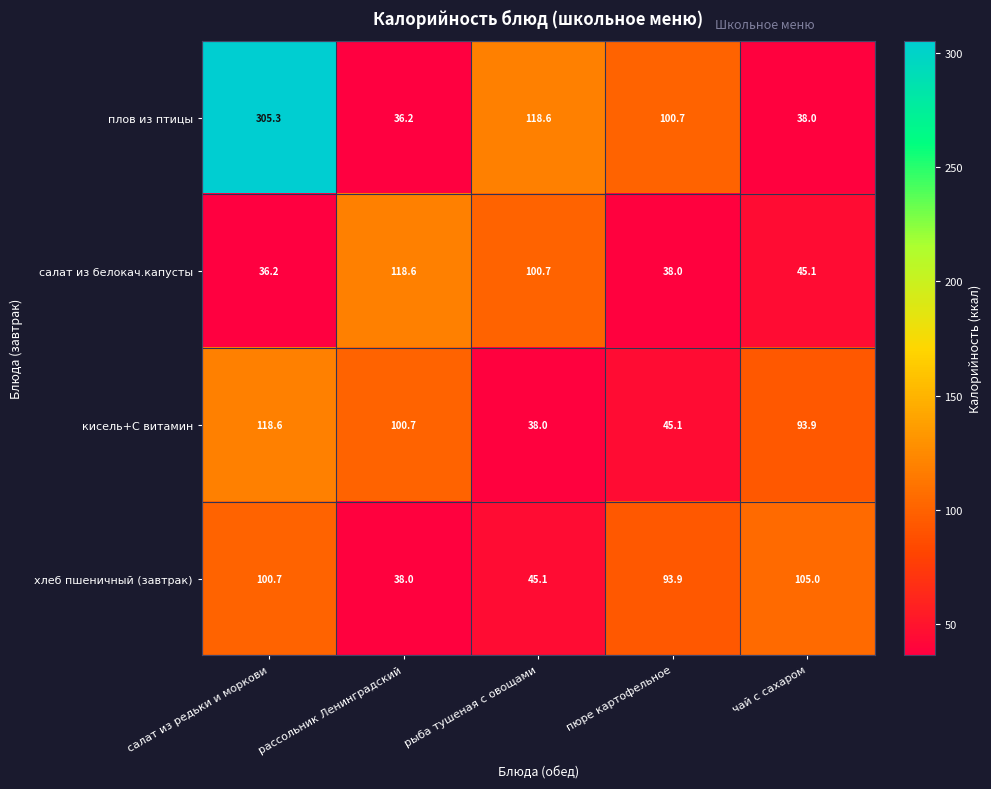

Which series has the largest total across all categories?

плов из птицы